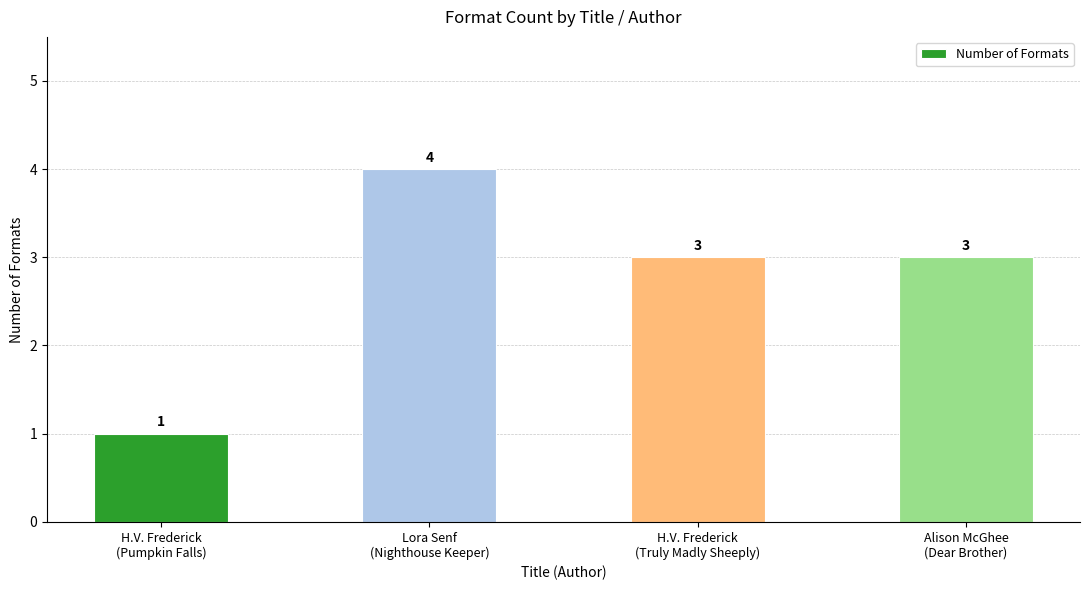

What is the average value?

3